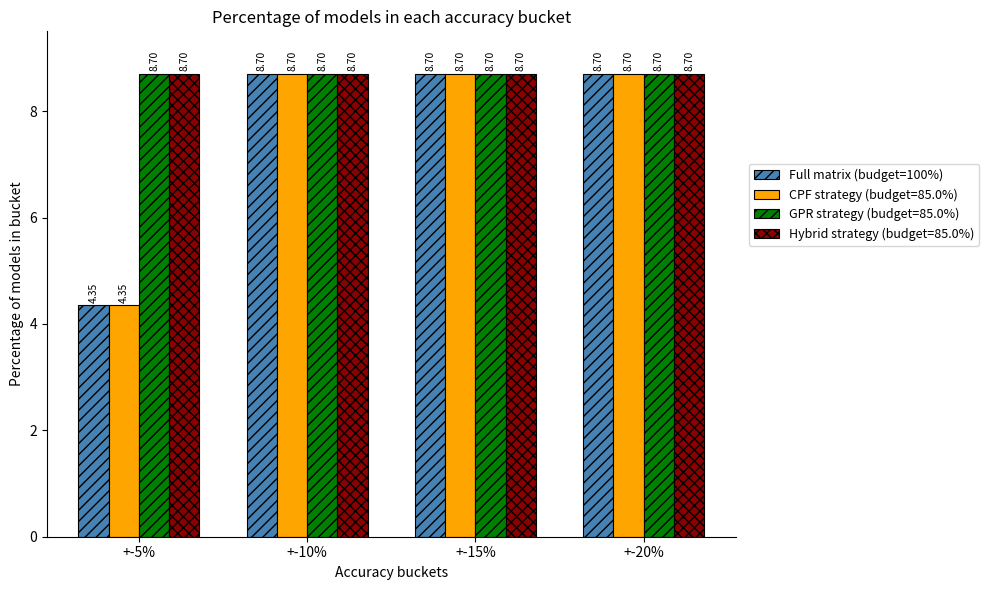

What is the total value across all series at +-5%?

26.1